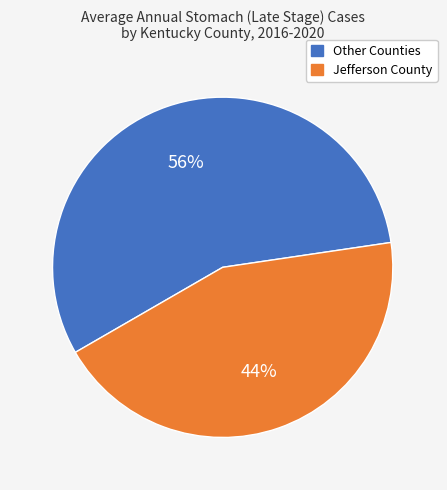

How many slices are in this pie chart?

2